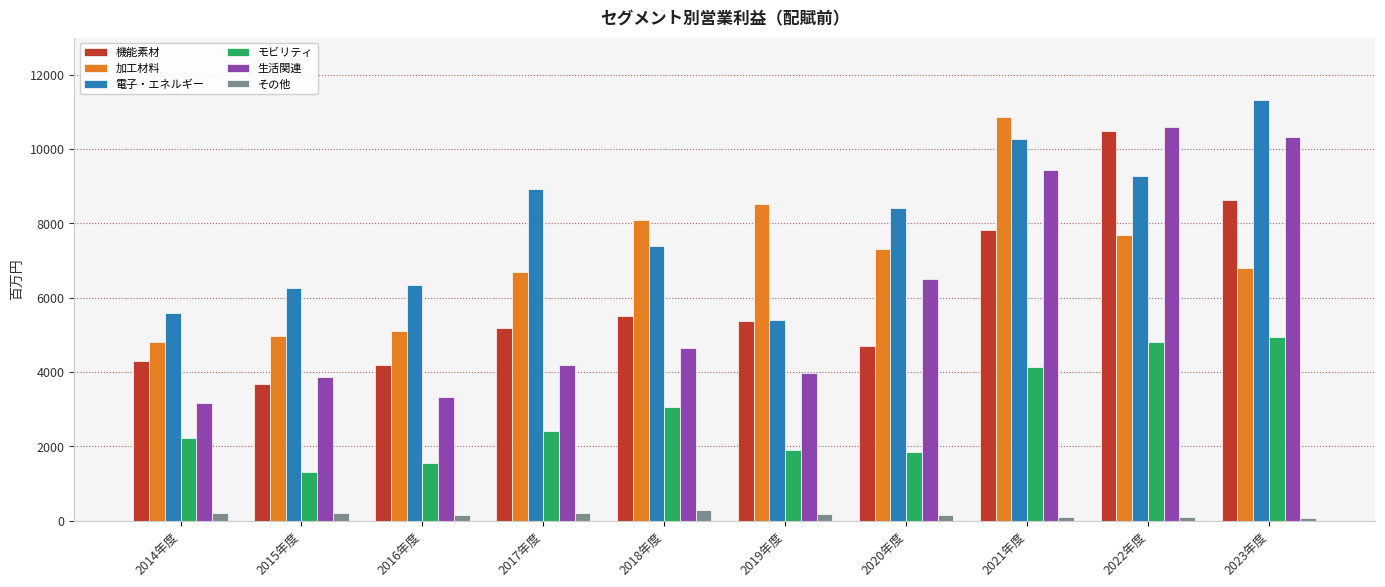

What is the highest value of the 加工材料 series?

10858